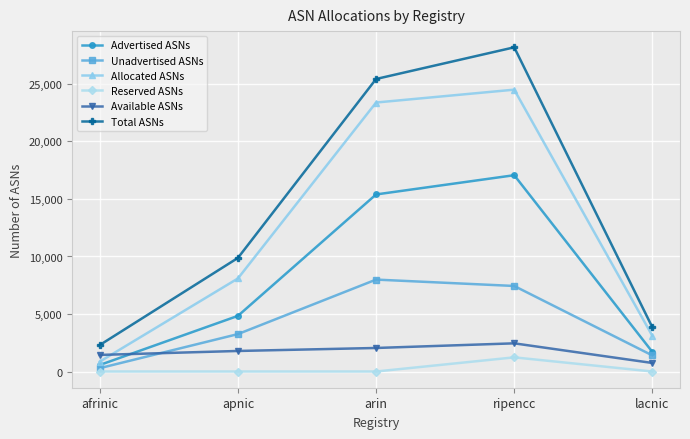

List the series in order of their peak value, lowest first.

Reserved ASNs, Available ASNs, Unadvertised ASNs, Advertised ASNs, Allocated ASNs, Total ASNs